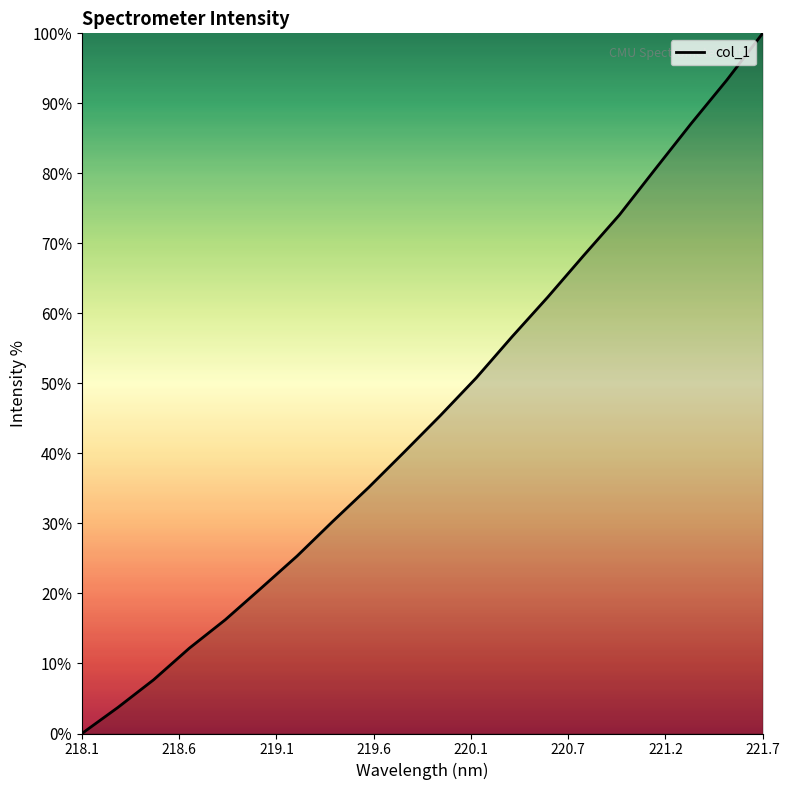

What is the sum of all values?

910.1